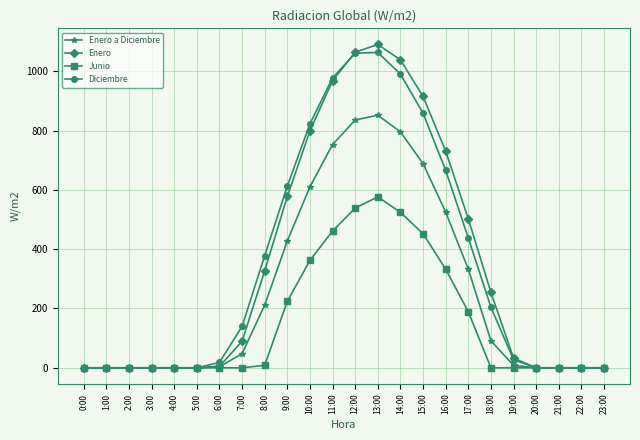

The value of Junio at 5:00 is 0.0. True or false?

True